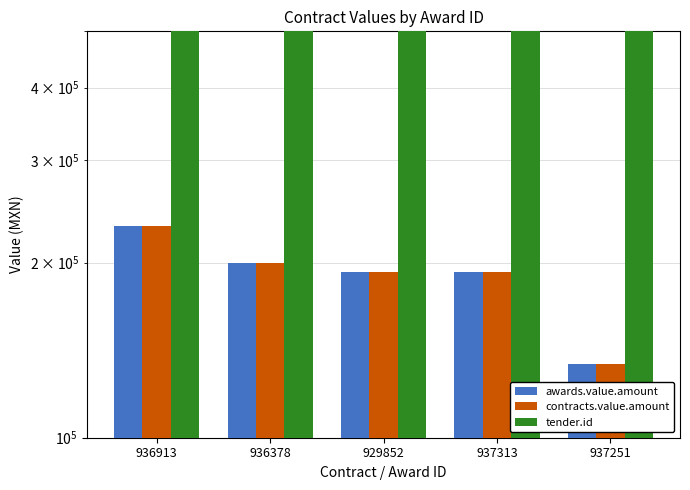

What are all the series names shown in the legend?

awards.value.amount, contracts.value.amount, tender.id